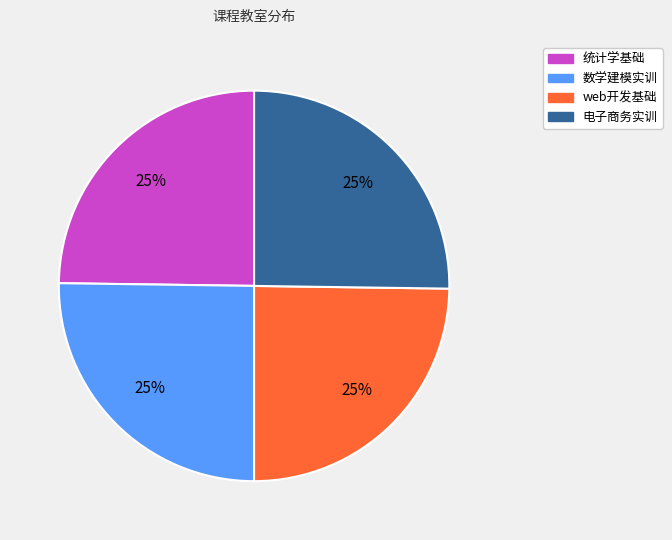

To the nearest percent, what is the combined percentage of 电子商务实训 and web开发基础?

50%